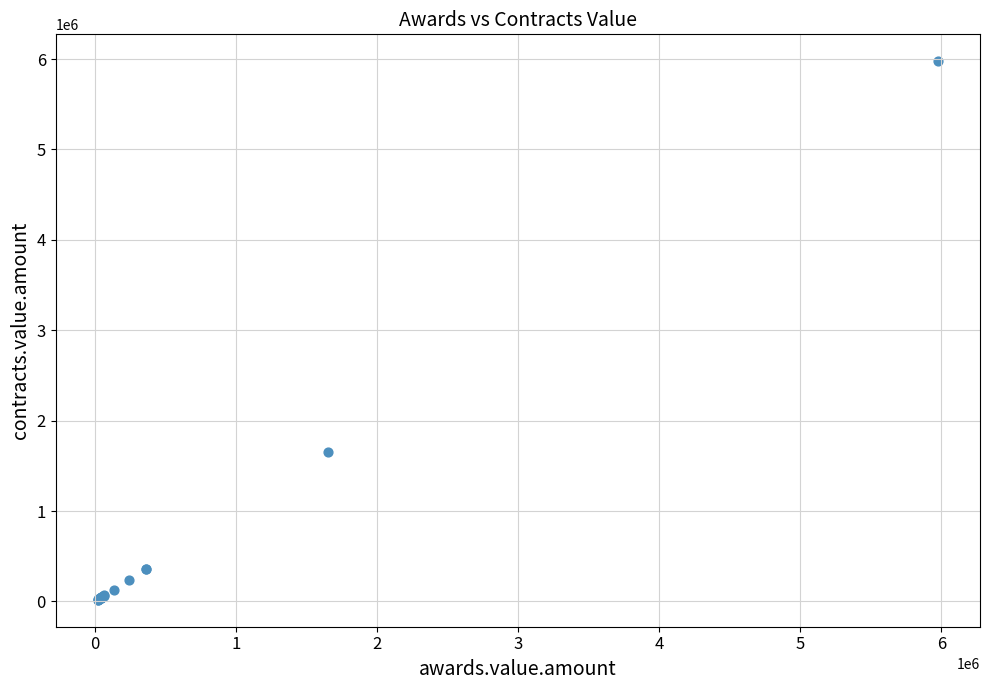

What Y value in the scatter plot is closest to 2997202?

1650000.0